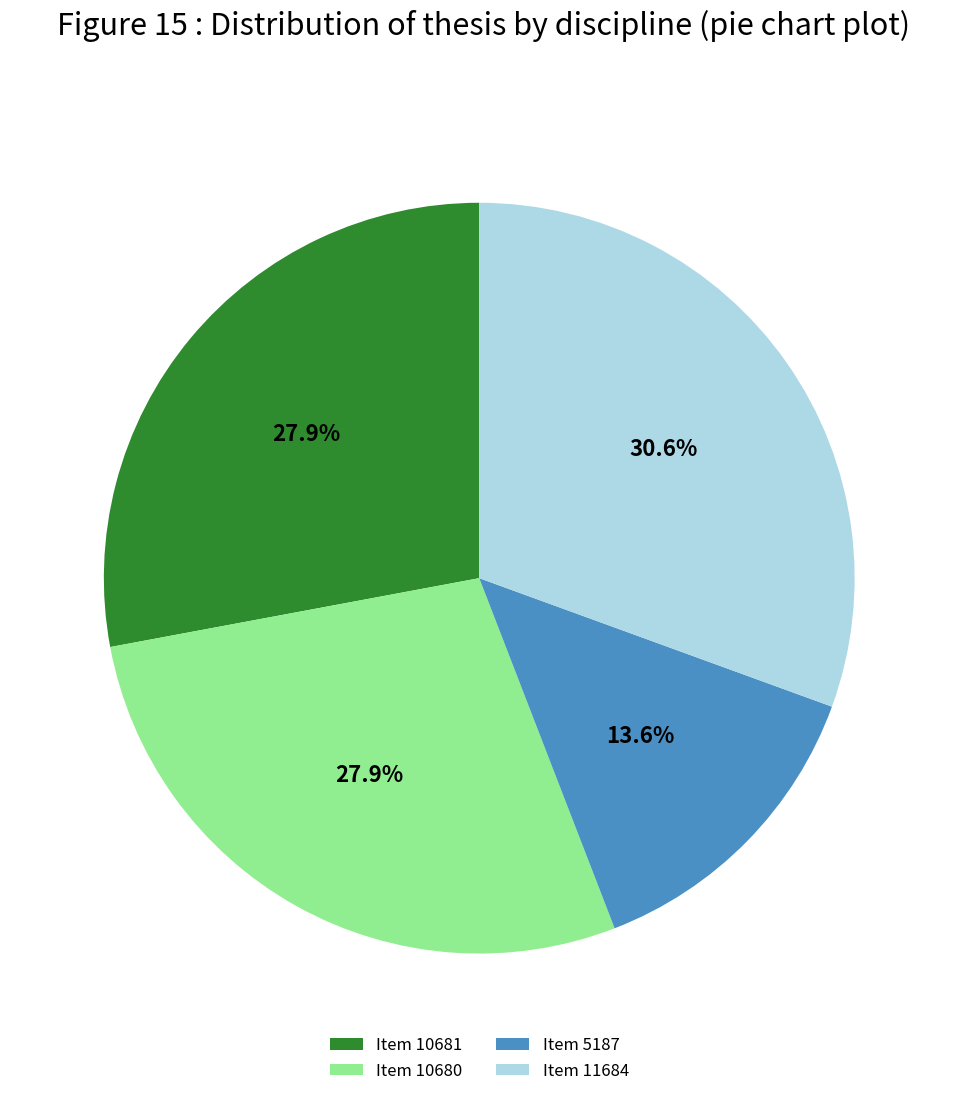

Is Item 10680 the majority of the pie?

No